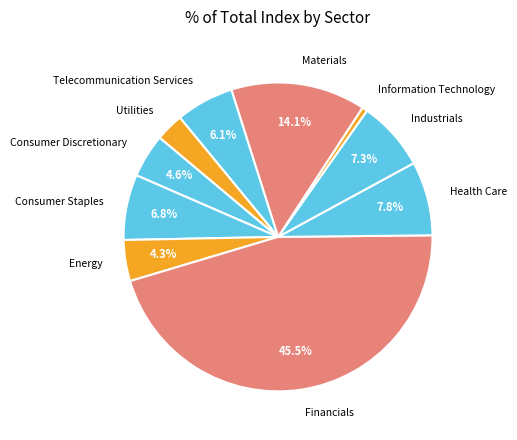

What percentage is the Health Care slice, to the nearest percent?

8%